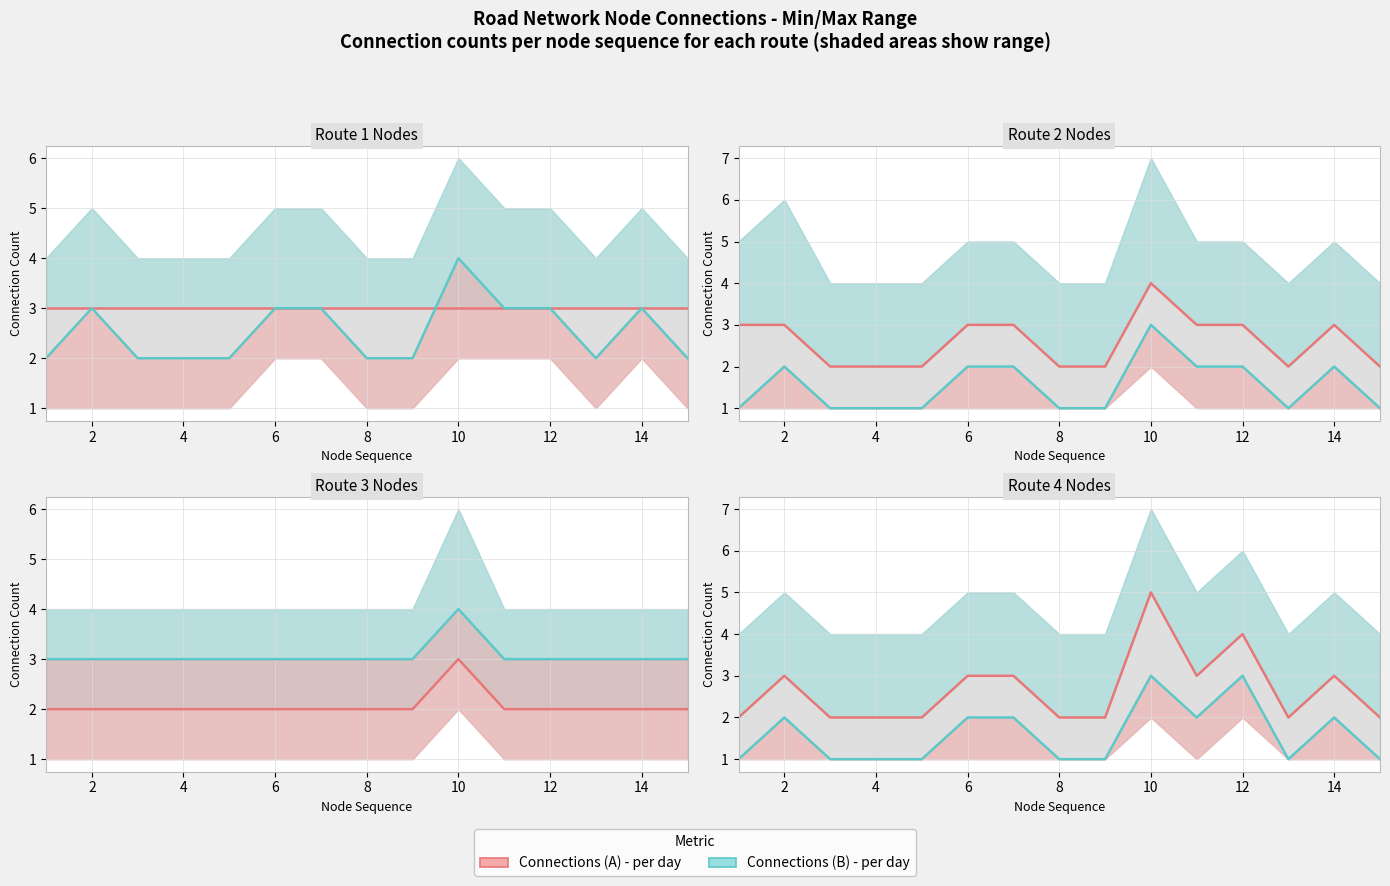

What is the sum of all Route Connections (A) values?

40